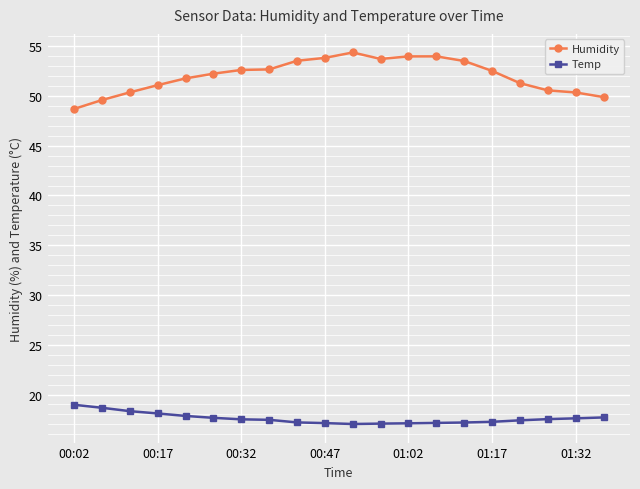

Rank the series by their average value, from lowest to highest.

Temp, Humidity